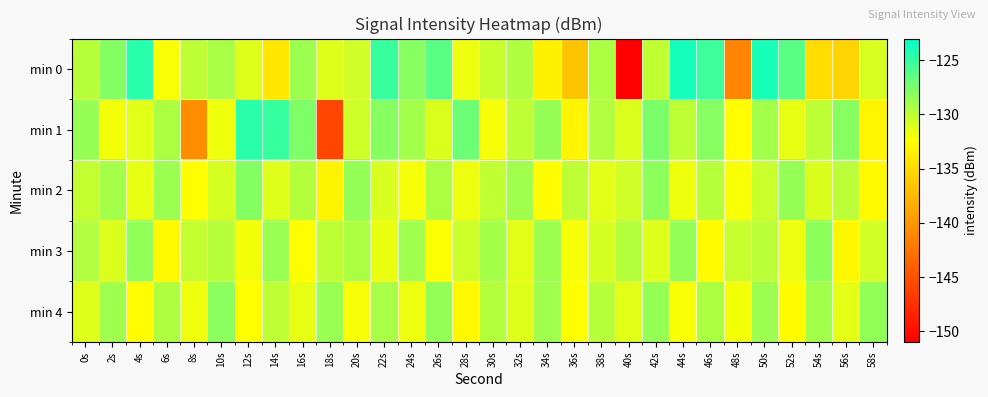

Rank the series by their maximum value, from highest to lowest.

min 0, min 1, min 2, min 4, min 3